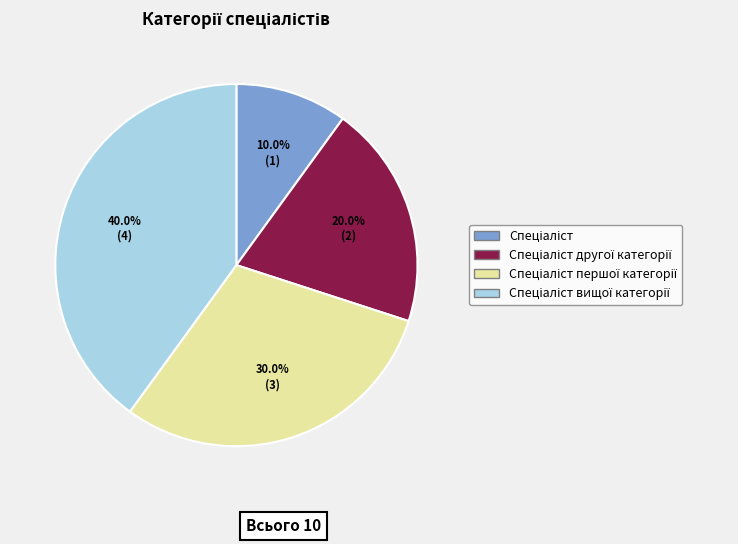

Is there any slice that represents more than half of the pie?

No